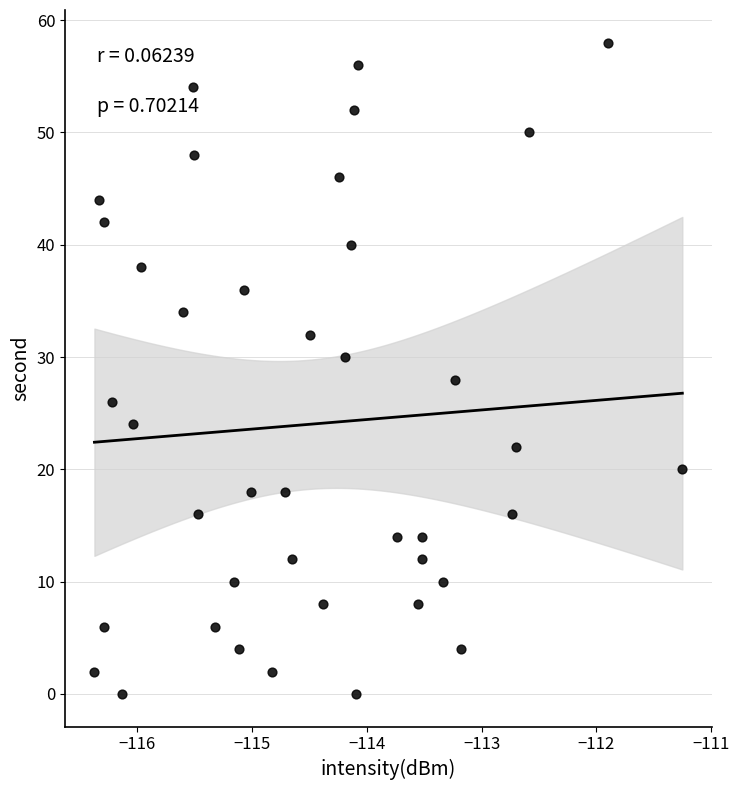

What is the range of Y values (max minus min)?

58